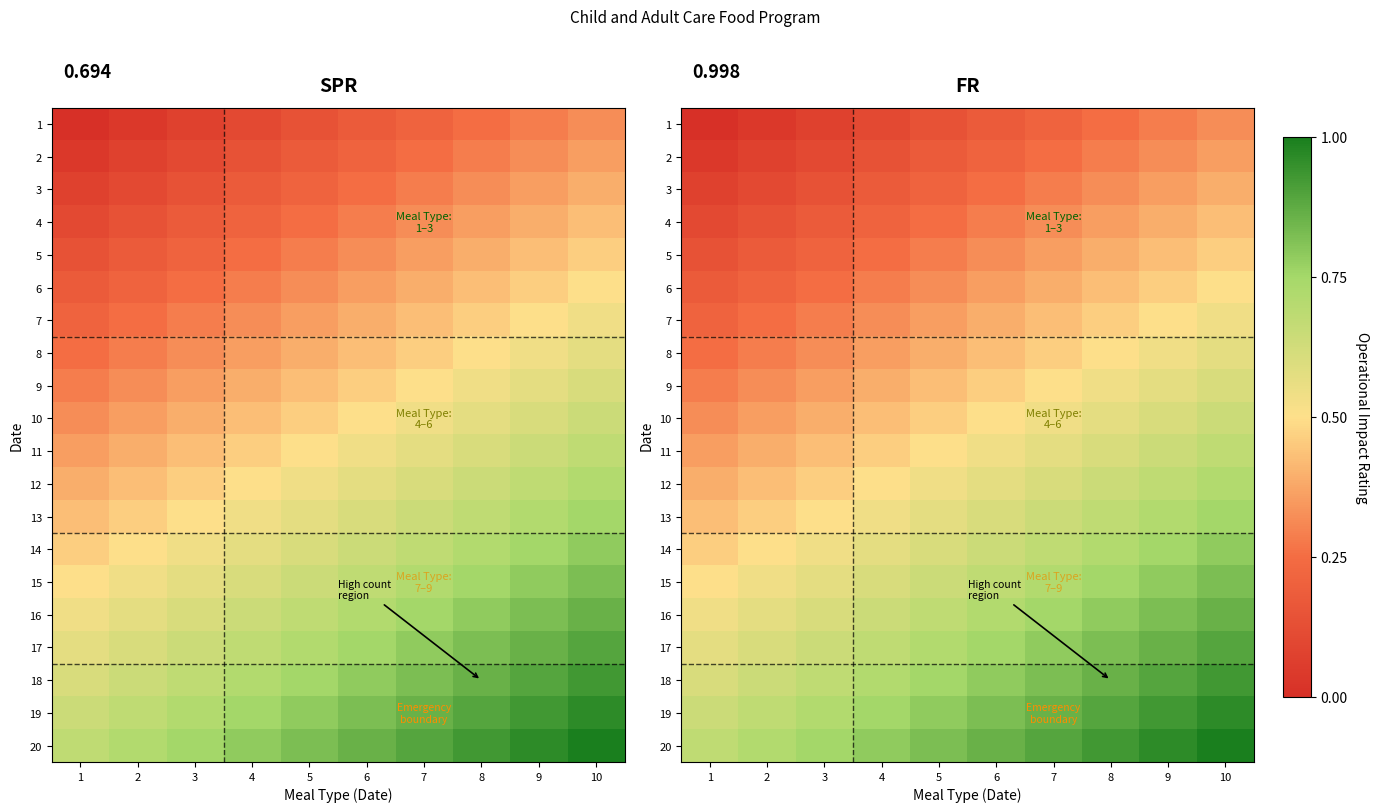

What is the difference between the second highest and second lowest values in the 3 series?

0.2